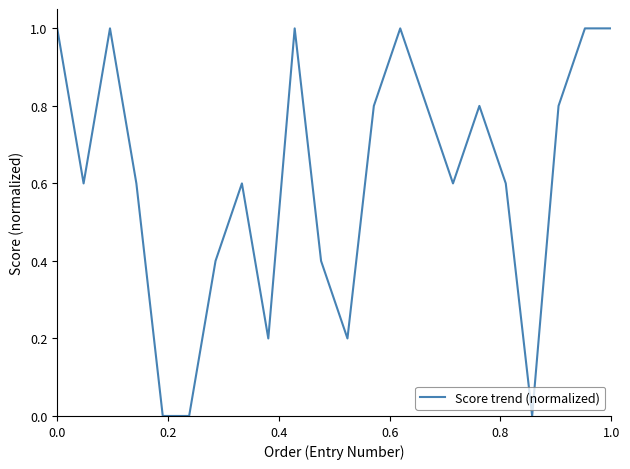

What is the difference between the maximum and minimum values?

1.0